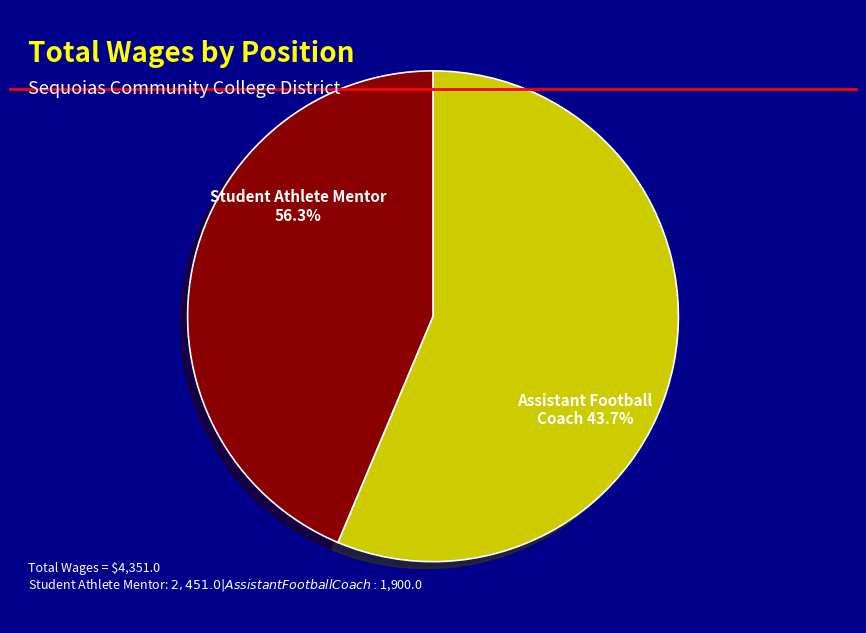

Is Assistant Football Coach the majority of the pie?

No